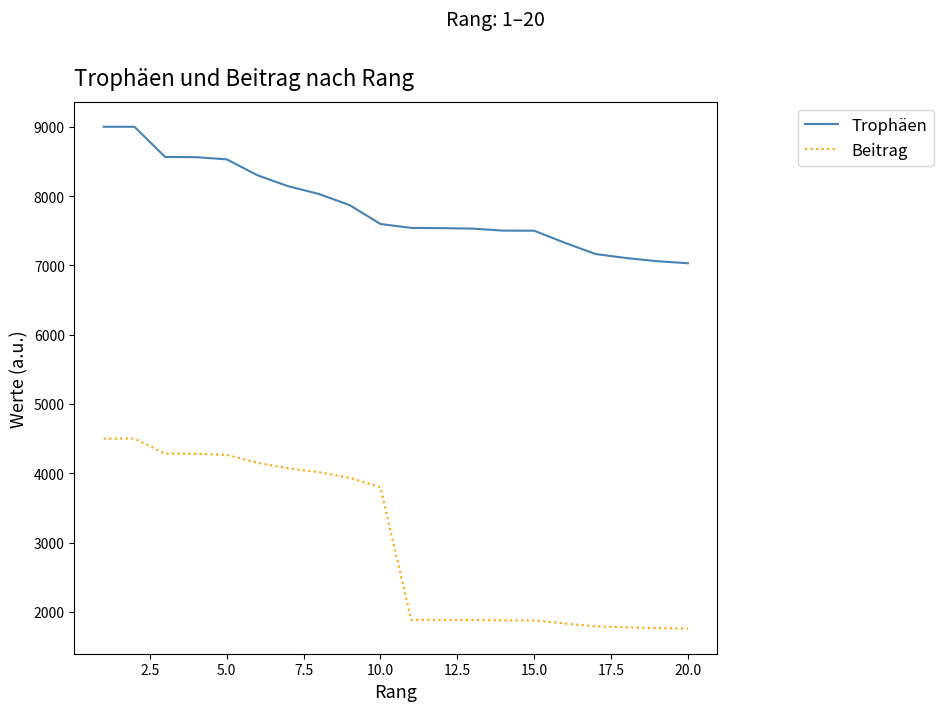

Rank the series by their average value, from highest to lowest.

Trophäen, Beitrag